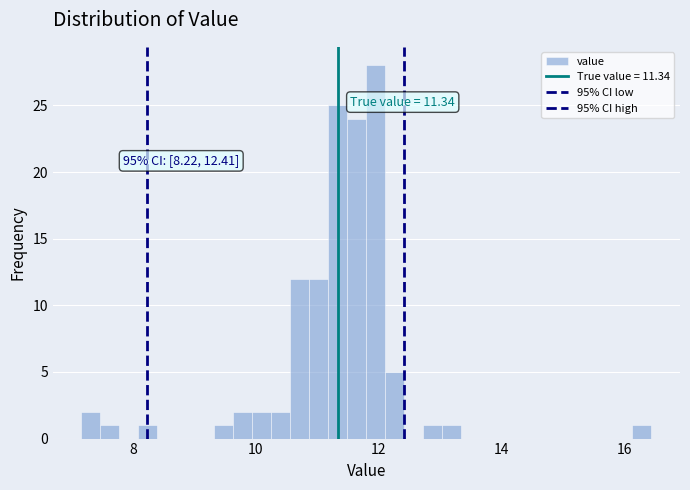

Around what value on the x-axis is the tallest bar? Give the approximate position of its centre, as read against the axis.

12.0